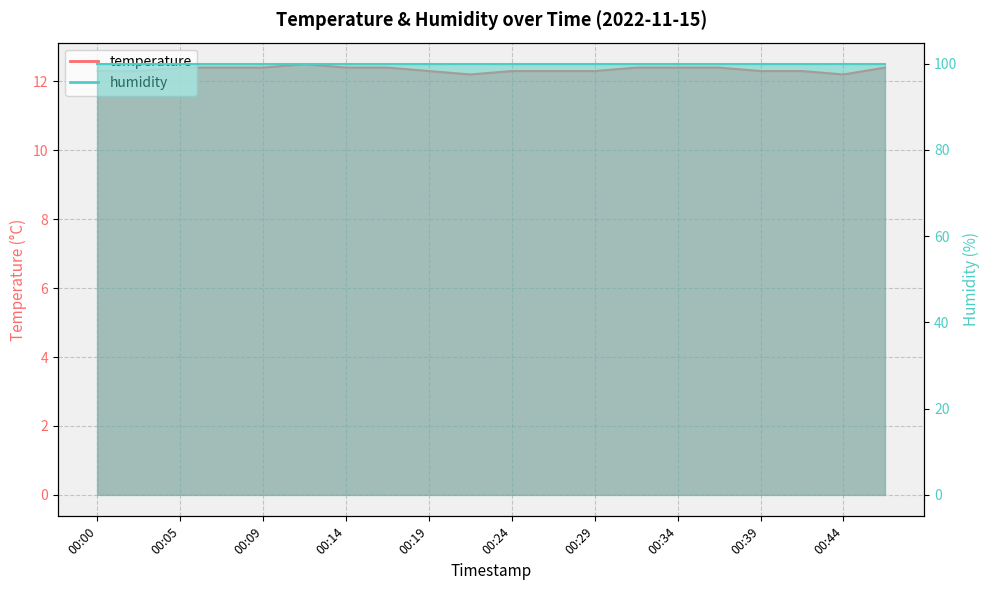

Is it true that the value at 00:27 is 12.3?

True